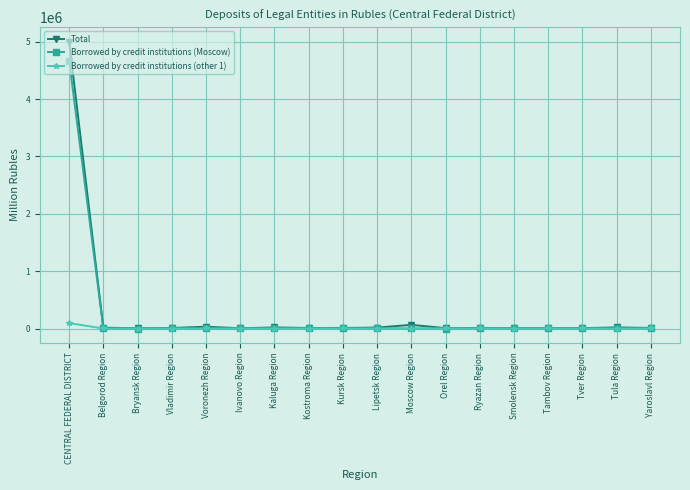

Which category has the highest value in the Total series?

CENTRAL FEDERAL DISTRICT